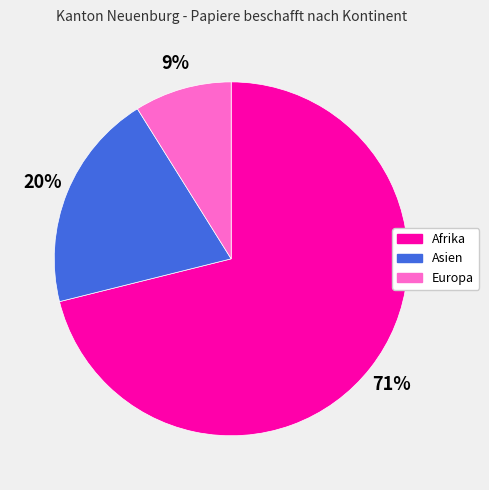

To the nearest percent, what is the average slice percentage?

33%